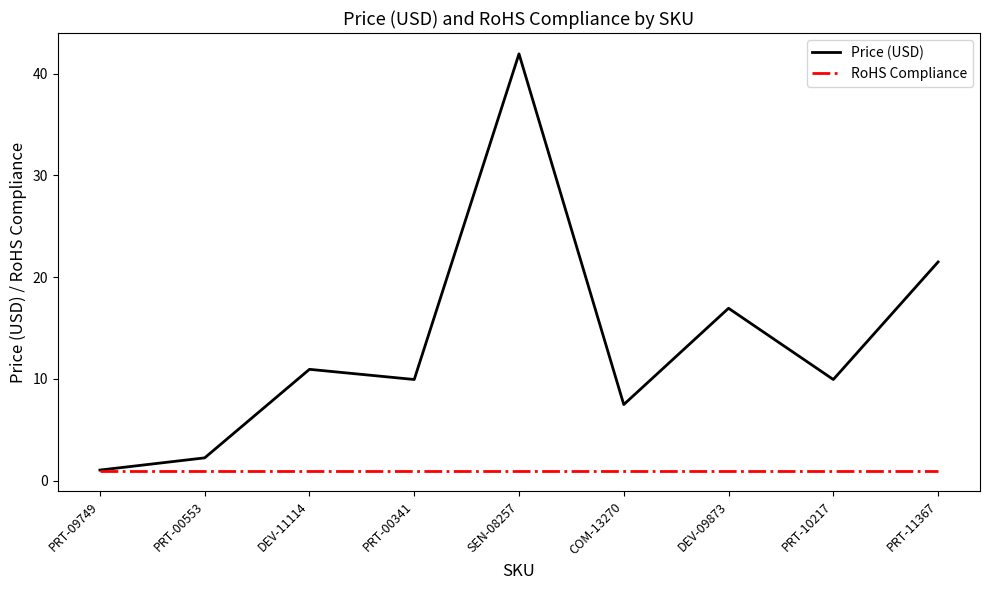

What is the sum of all RoHS Compliance values?

9.0